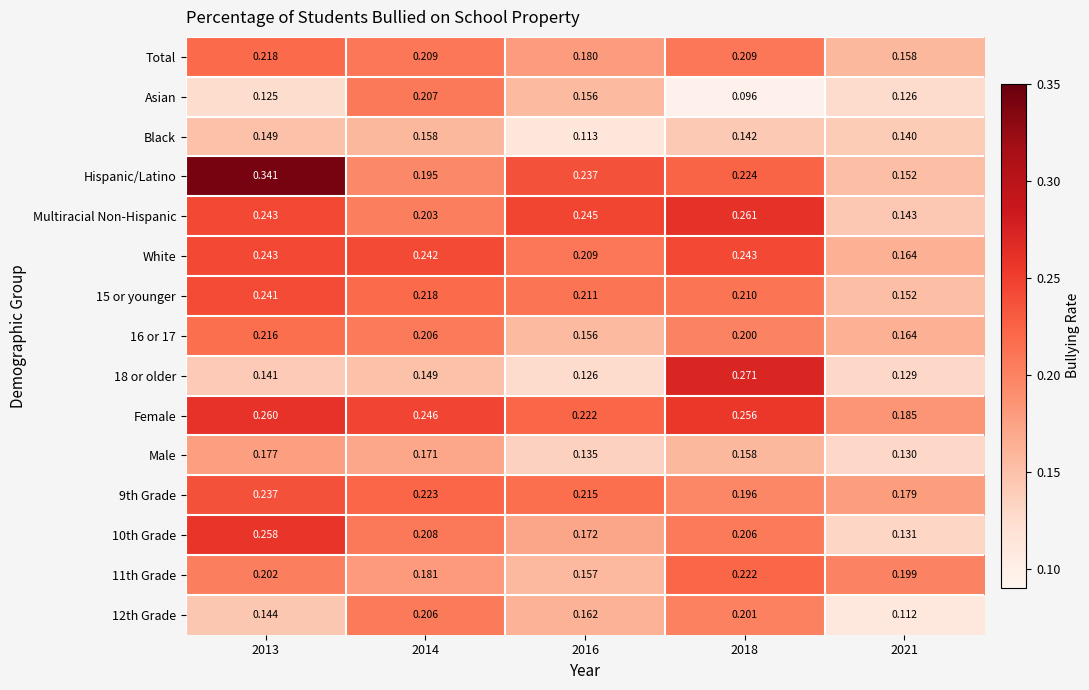

Which series has the largest range (max minus min)?

Hispanic/Latino